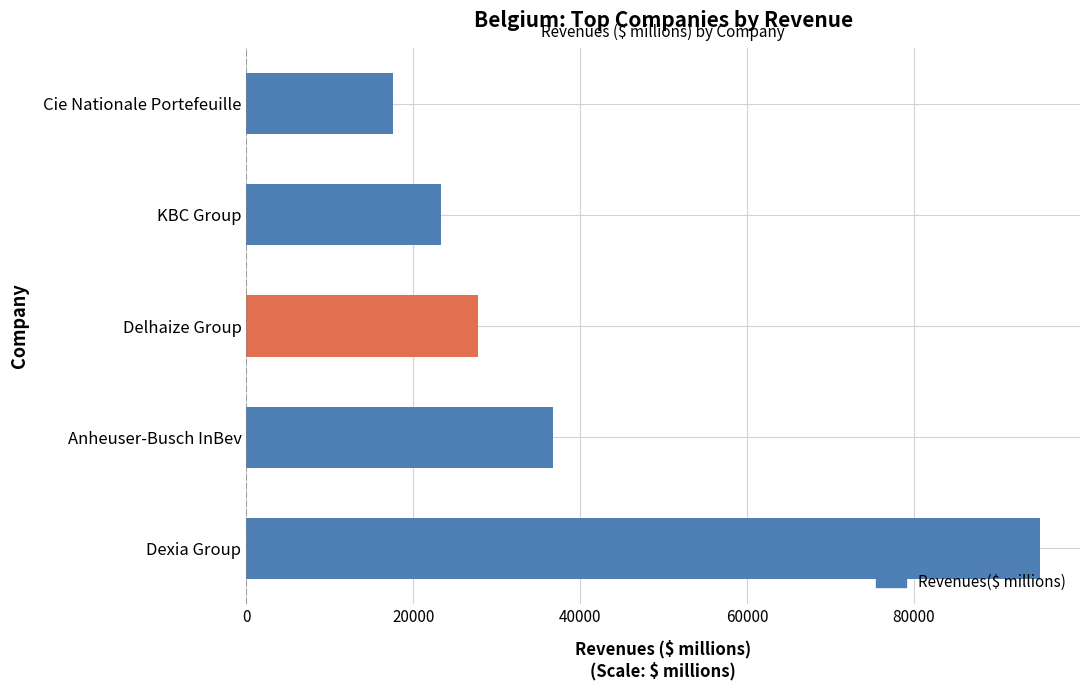

What is the approximate value at KBC Group, to the nearest 50?

23400